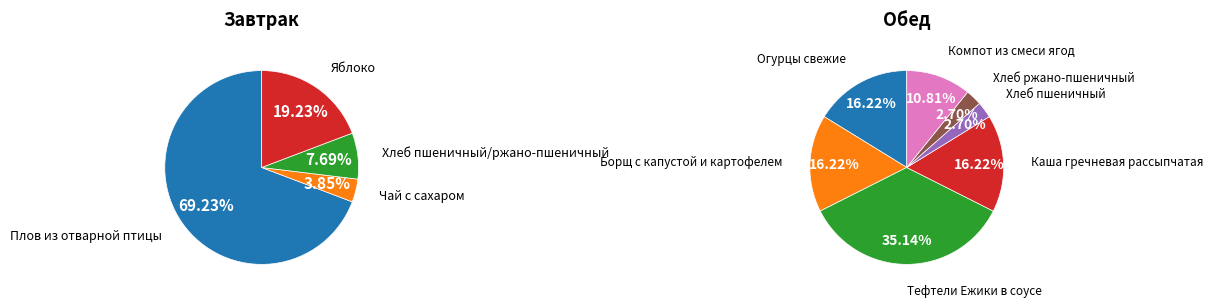

Does Хлеб пшеничный account for over 50% of the chart?

No